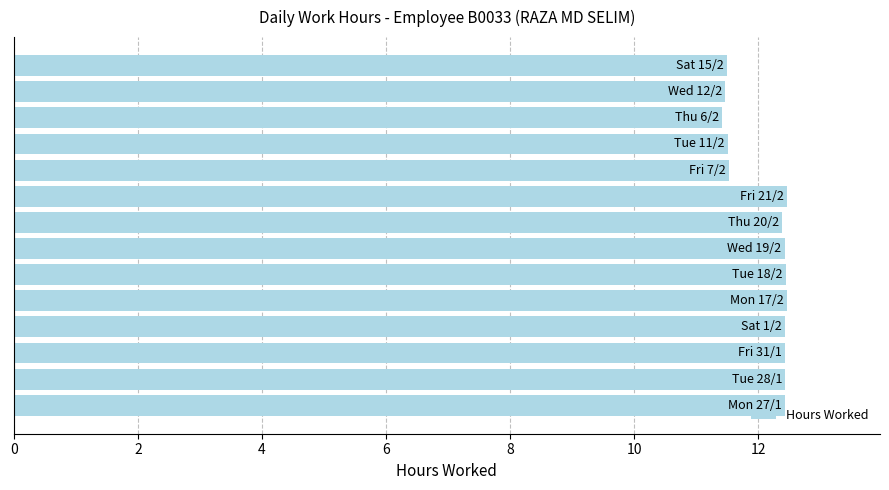

Does the chart contain any negative values?

No